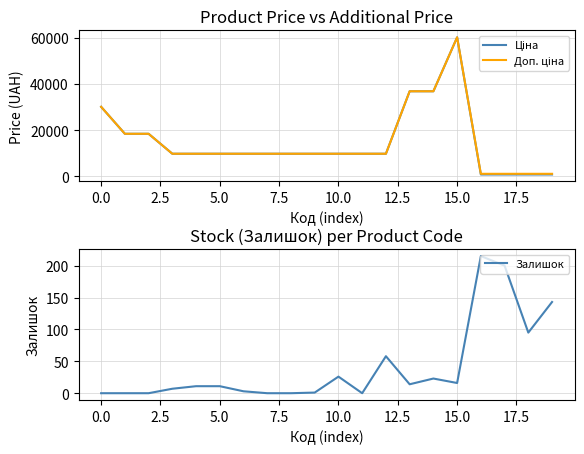

What is the maximum value for Залишок?

215